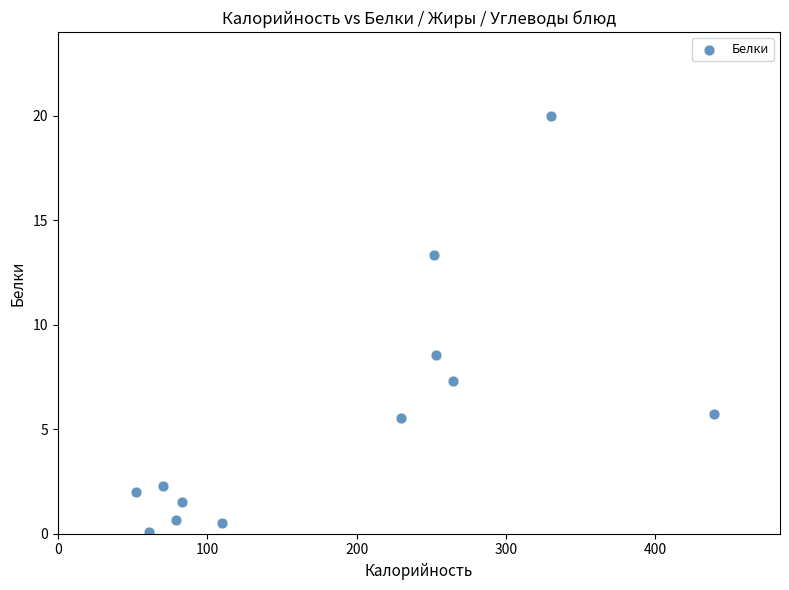

What is the range of Y values (max minus min)?

19.9